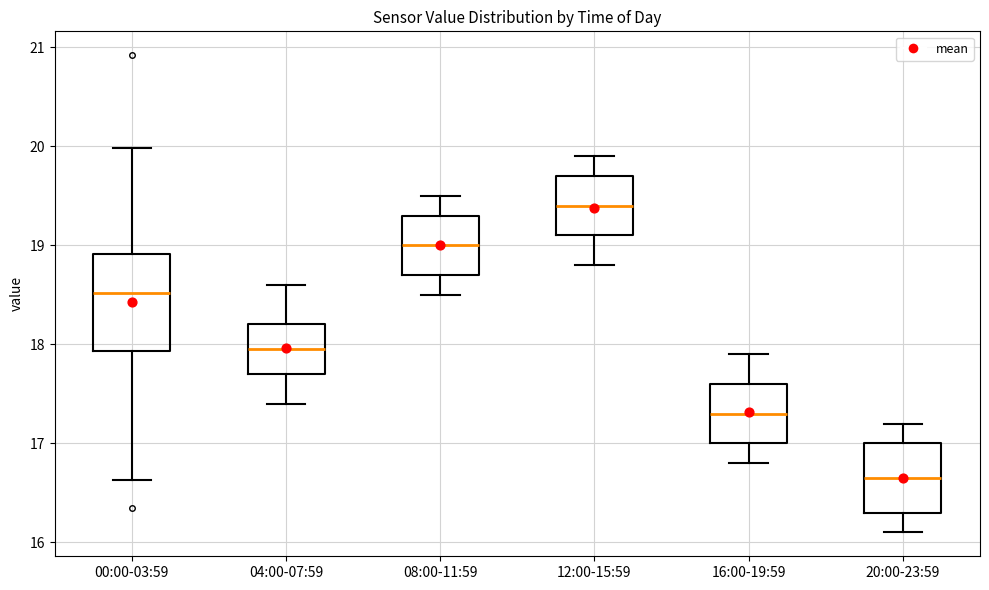

Which box's median line is the highest?

12:00-15:59